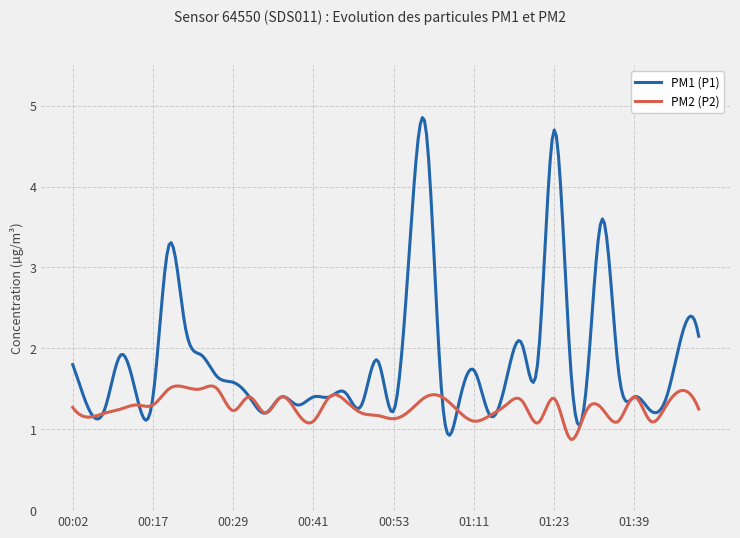

Which series has the largest total across all categories?

PM1 (P1)